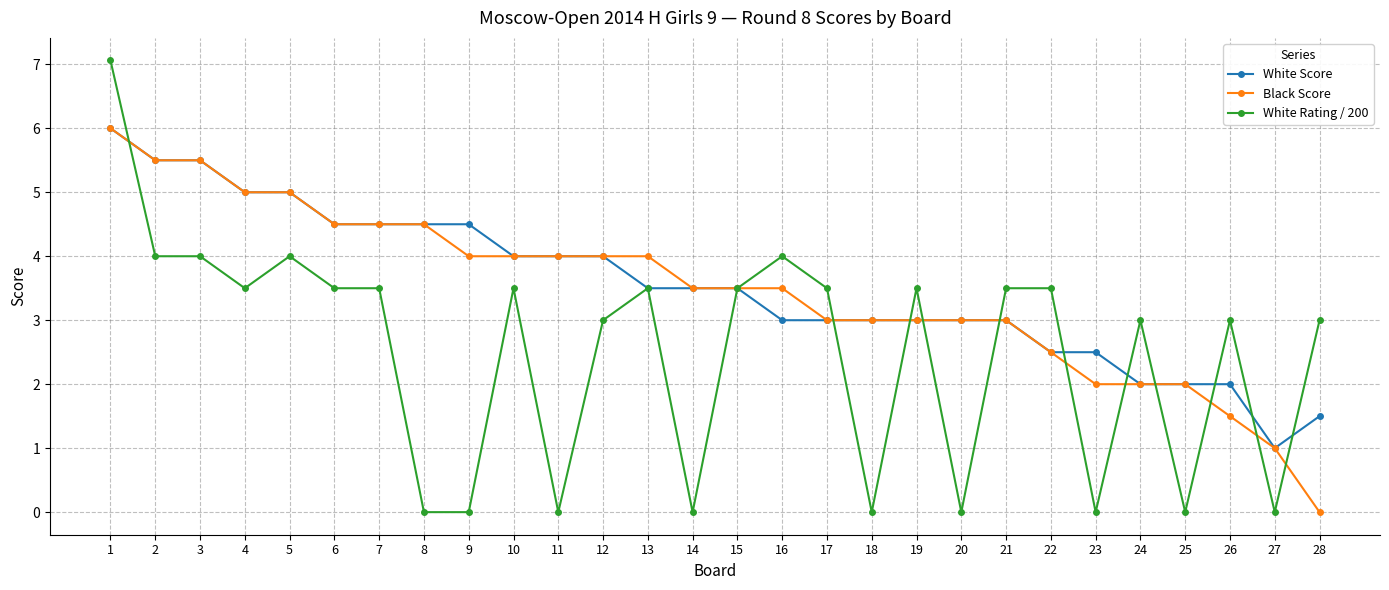

How many distinct data groups are displayed?

3